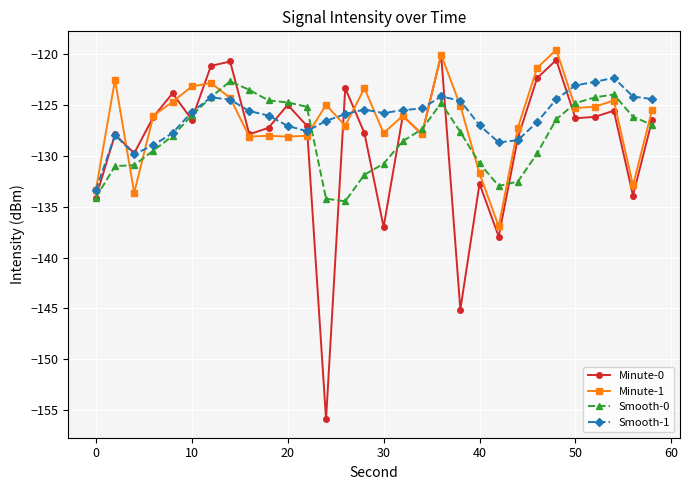

How many interior local valleys does the Minute-0 series have?

10